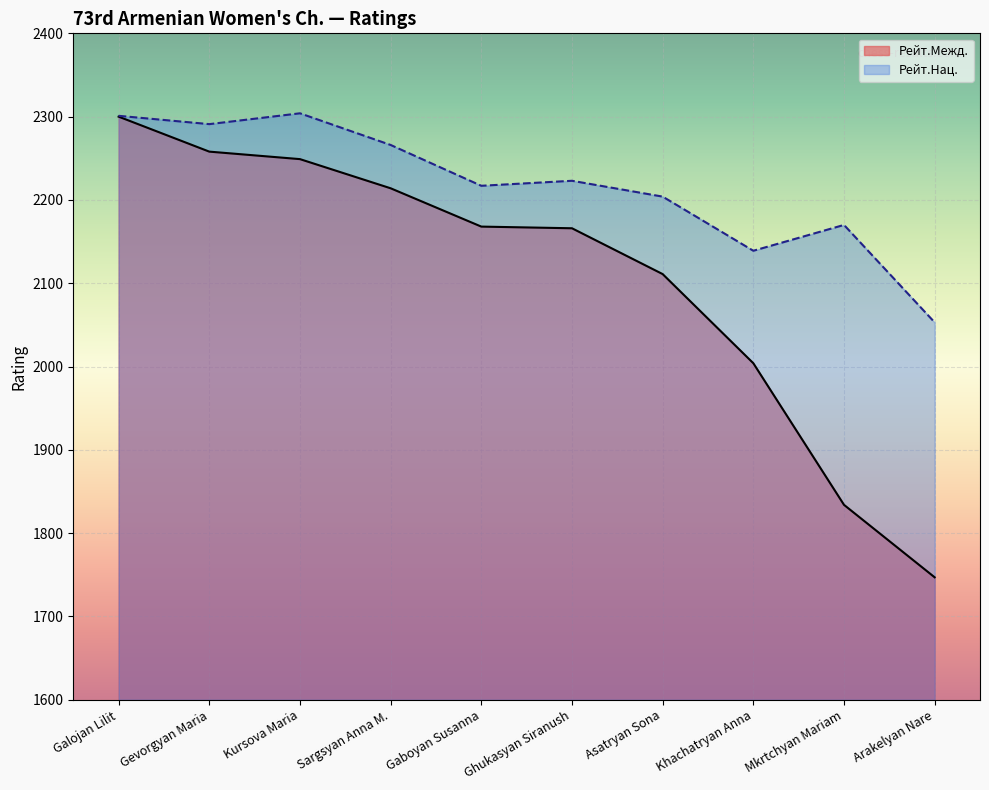

What is the difference between the highest and lowest values at Galojan Lilit?

1